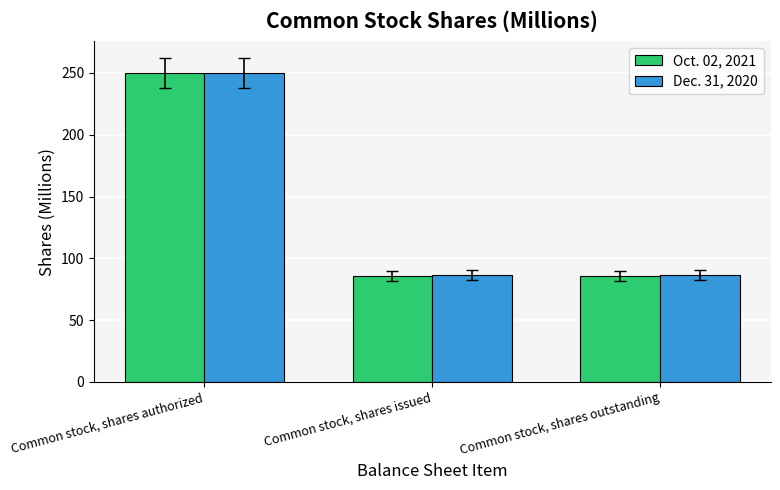

Are the bars grouped side by side (vs. stacked)?

Yes